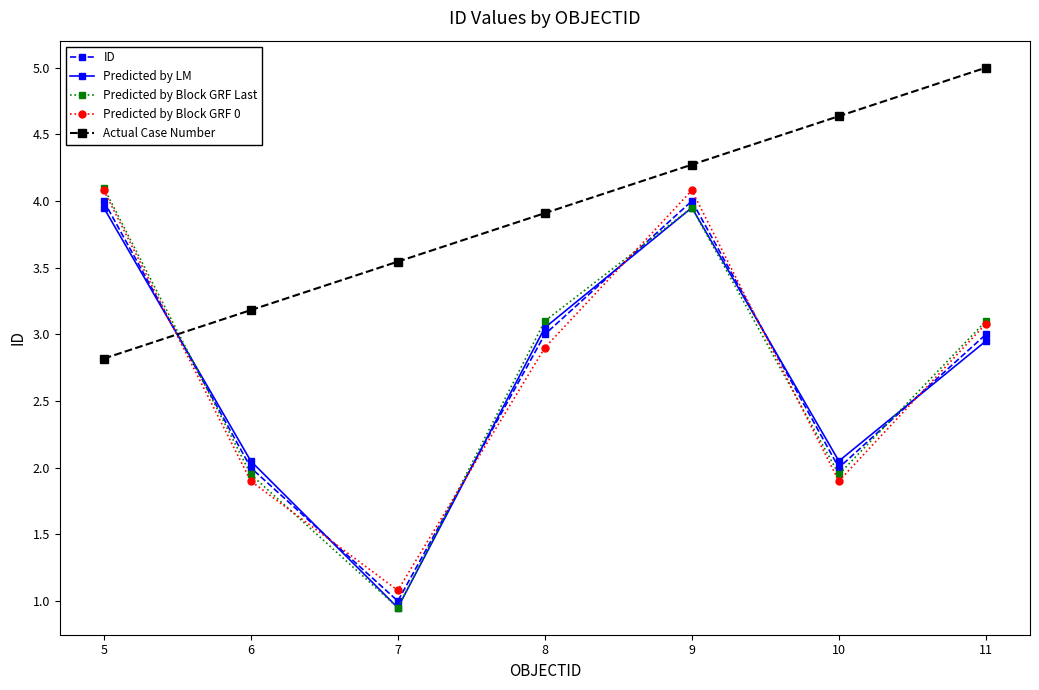

How many data points in ID are less than 3?

3